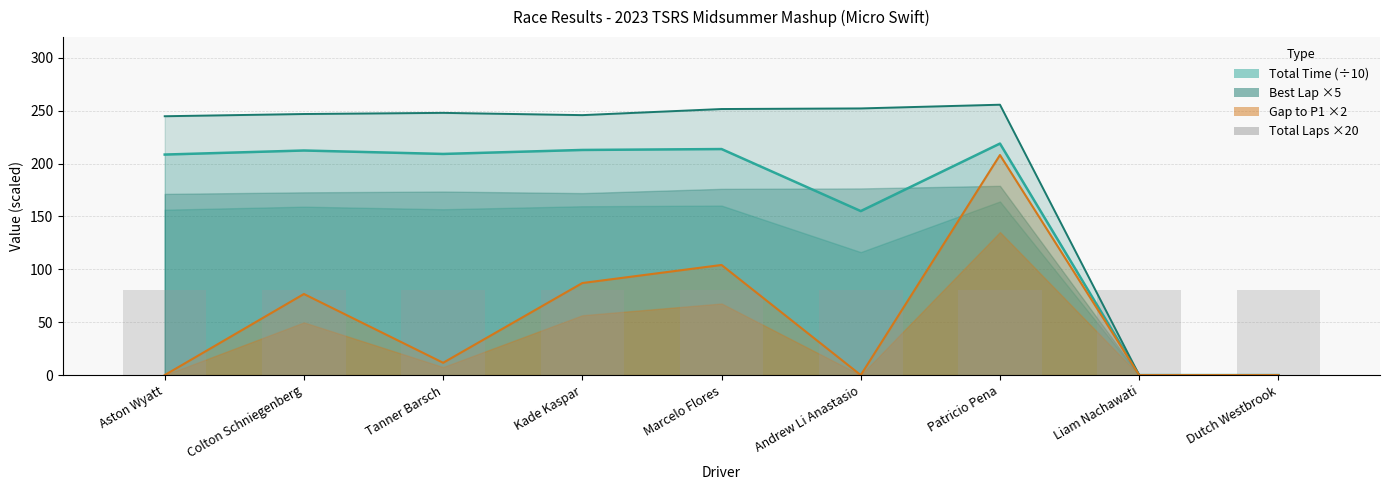

How many values in the Gap to P1 series exceed 11?

5